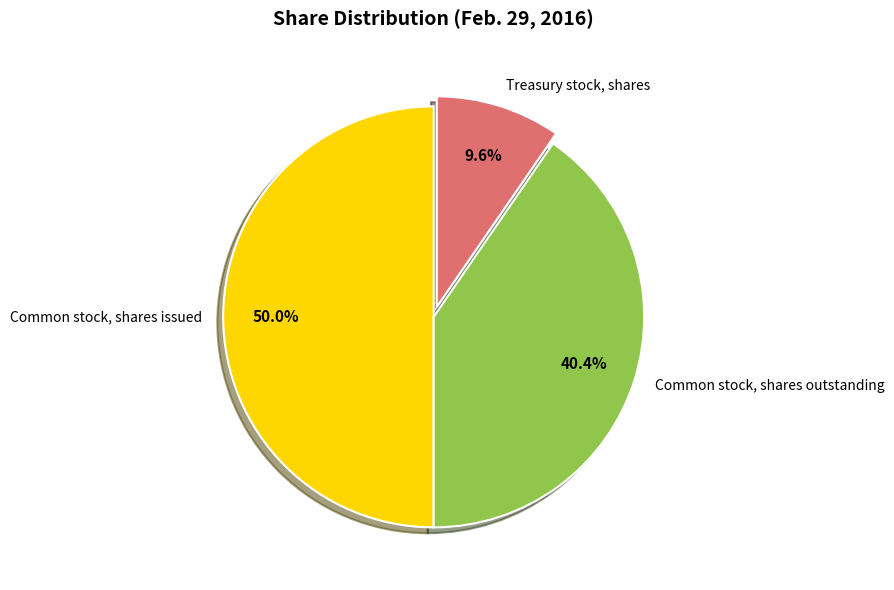

True or false: Common stock, shares issued accounts for 50% of the total.

True